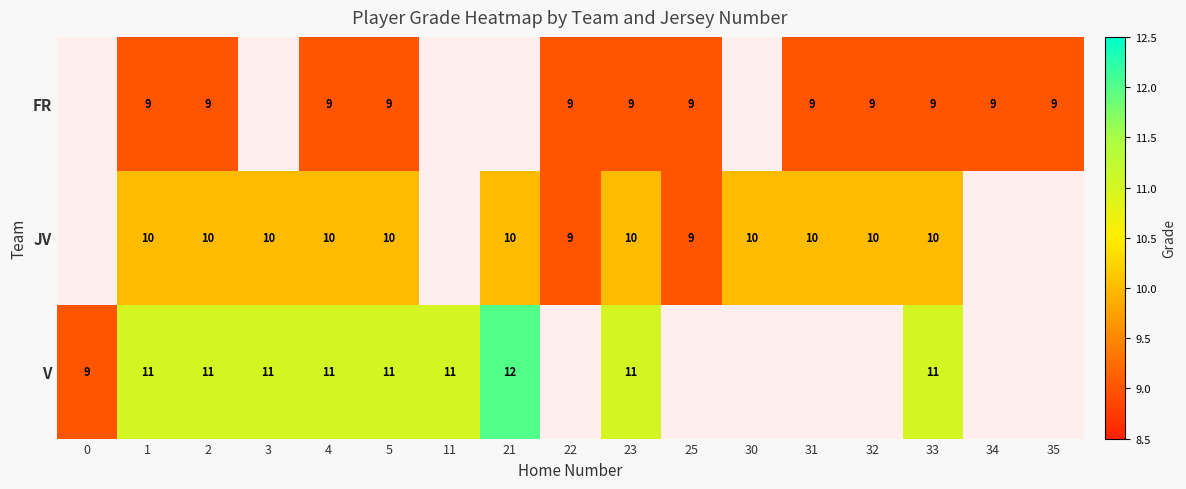

Is it true that JV equals 7 at 3?

False